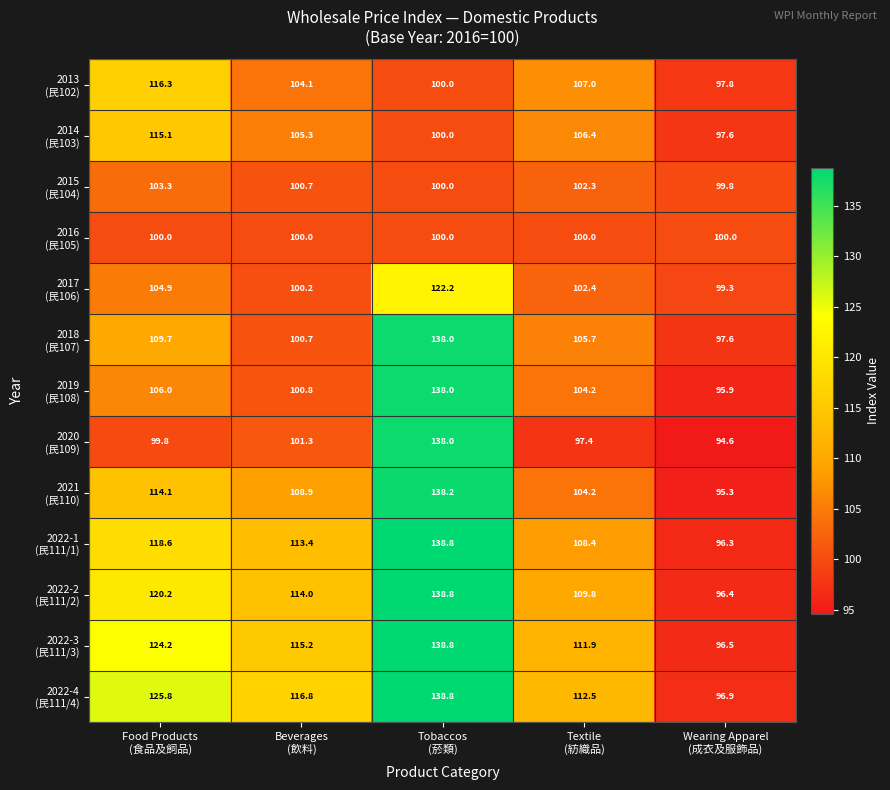

At which category is the sum across all series the highest?

Tobaccos
(菸類)